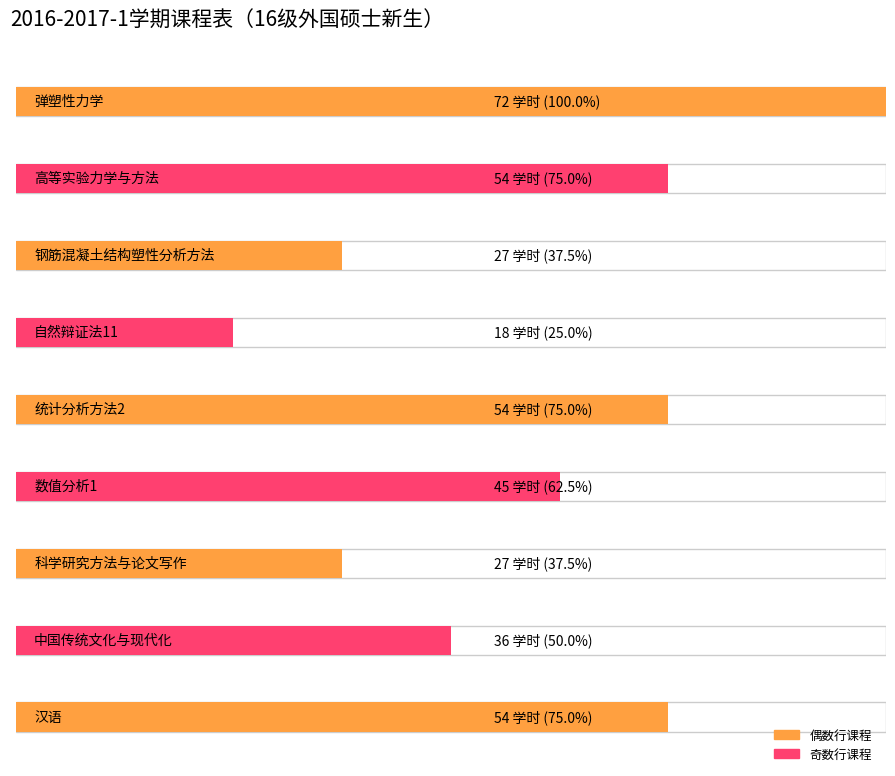

How many bars are there in total?

9